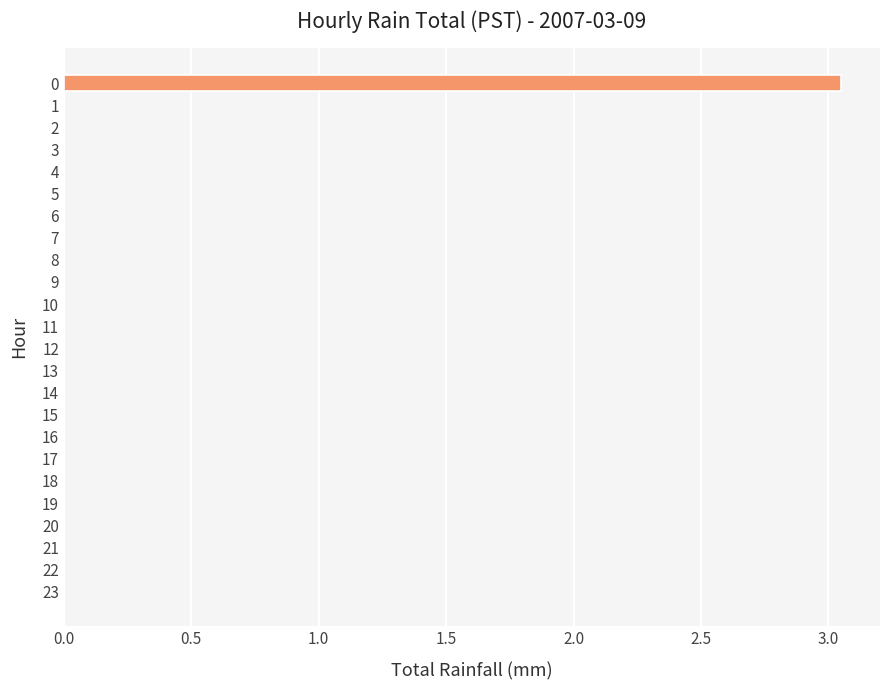

True or false: the data shows -1.2 at 5.

False